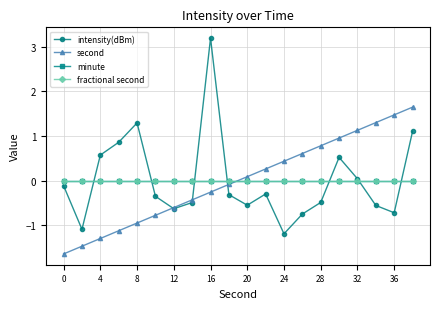

Is this an area chart (filled region under the line)?

No